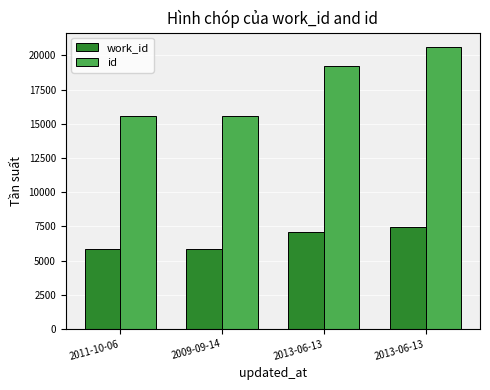

What is the sum of the id values at 2013-06-13 and 2011-10-06?

34795